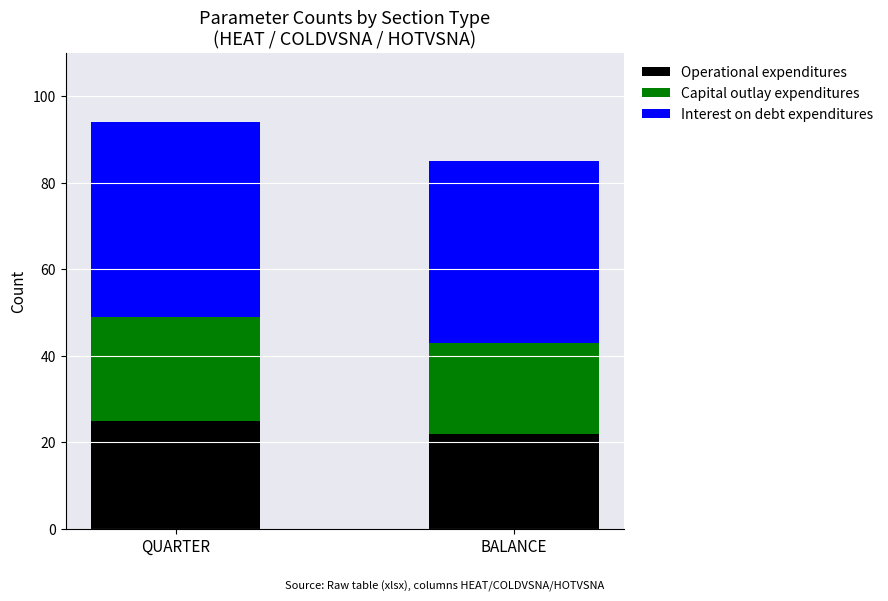

What is the total value across all series at BALANCE?

85